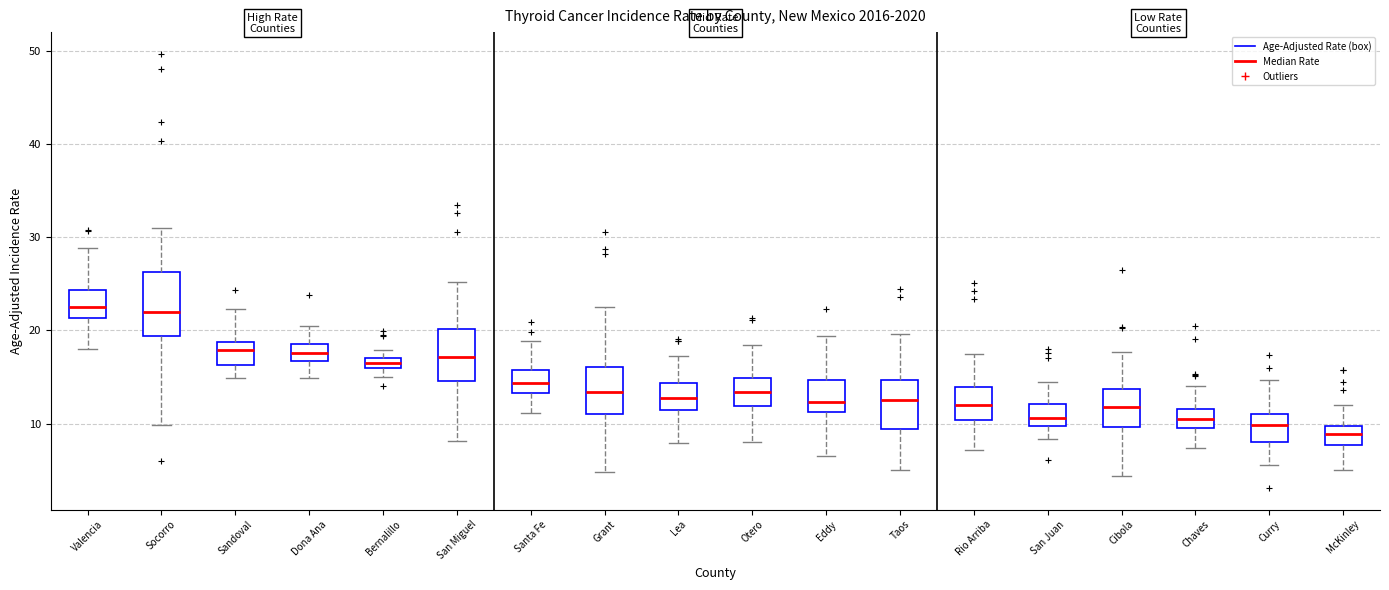

Where is the lower edge of the box for McKinley on the y-axis? The values are not printed on the chart, so give them approximately, as read against the axis.

8